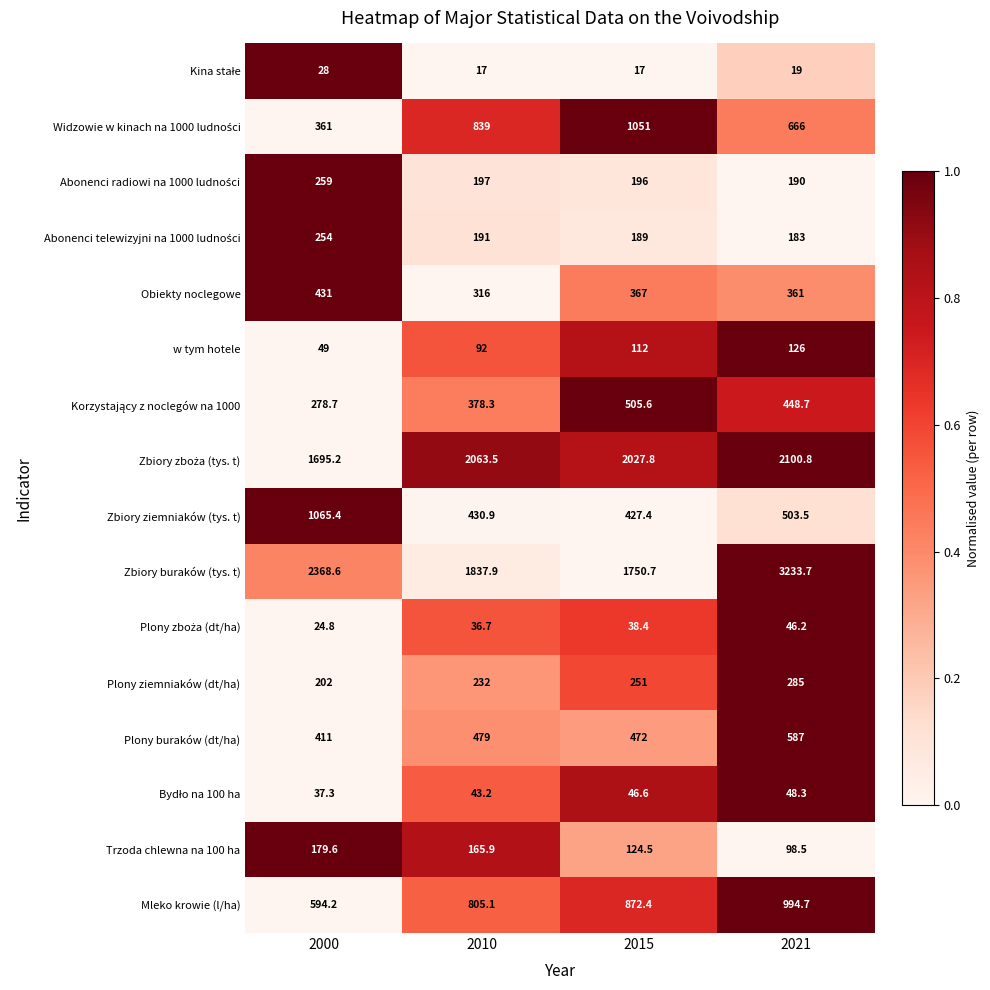

Which series has the largest total across all categories?

Zbiory buraków (tys. t)